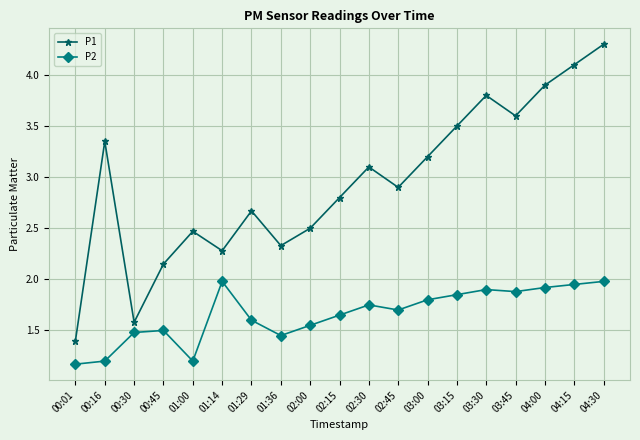

Is it true that P2 equals 1.6 at 02:15?

True